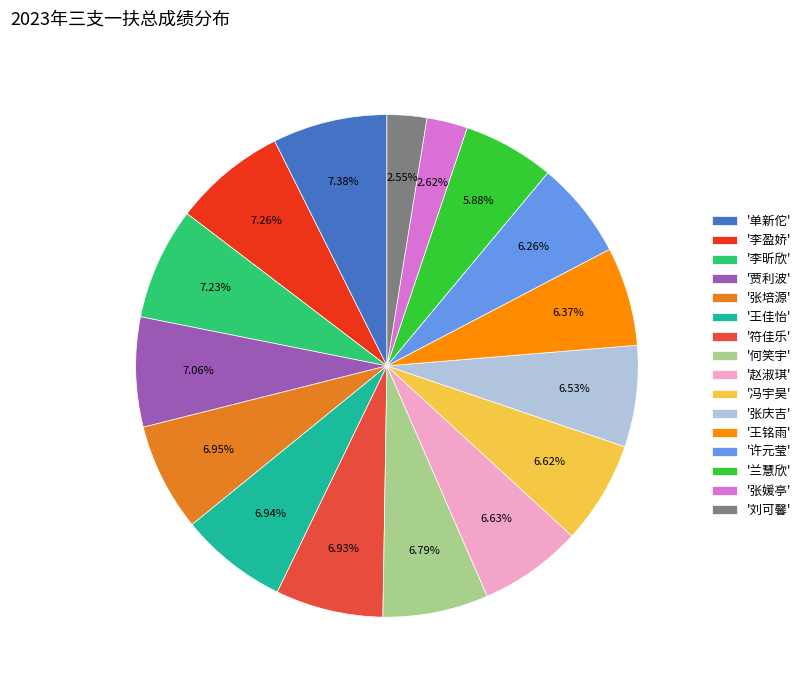

Is the sum of '何笑宇' and '李盈娇' greater than half?

No